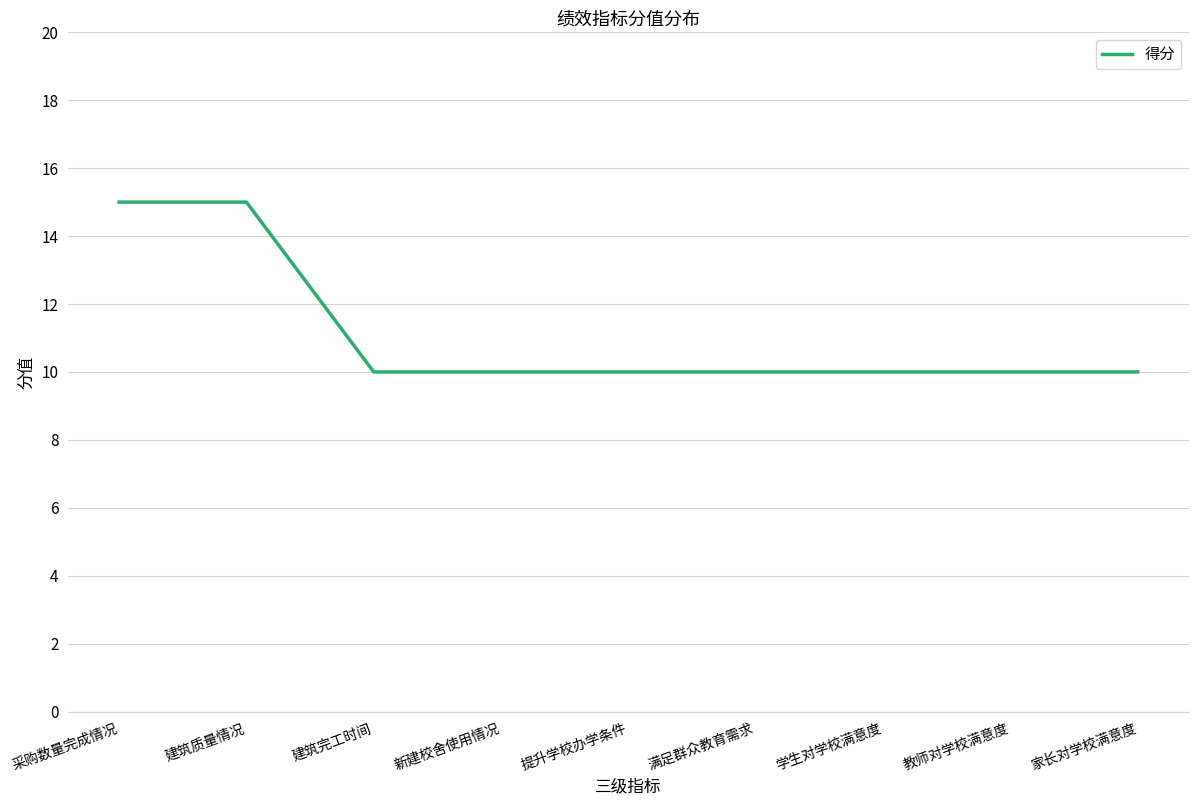

What is the maximum value shown in the chart?

15